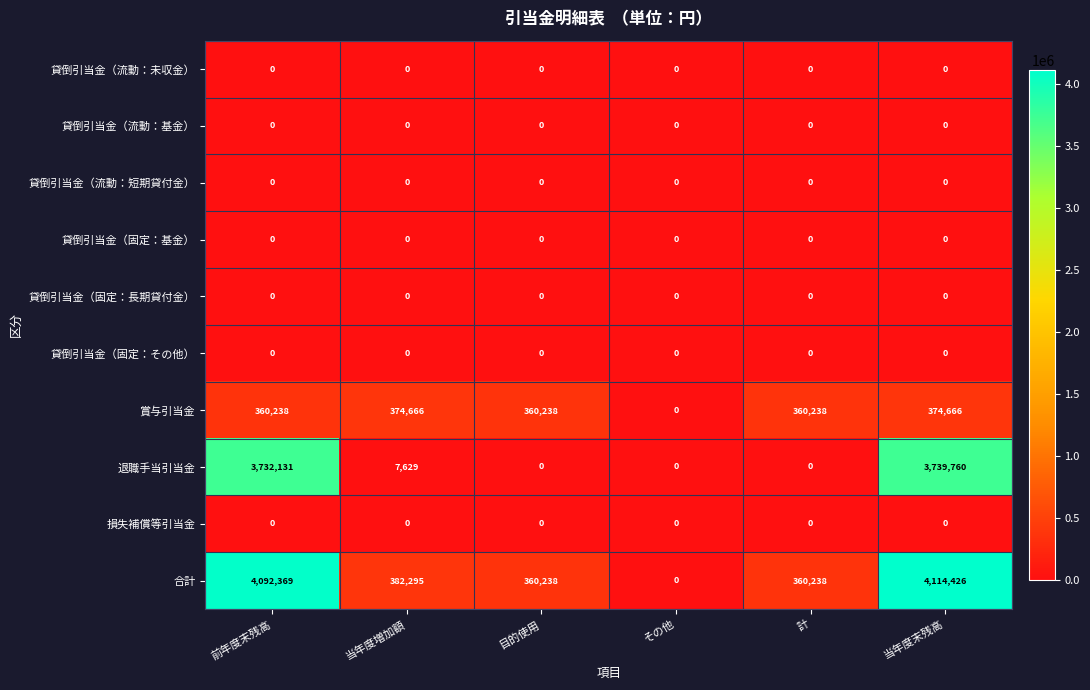

What is the maximum value for 賞与引当金?

374666